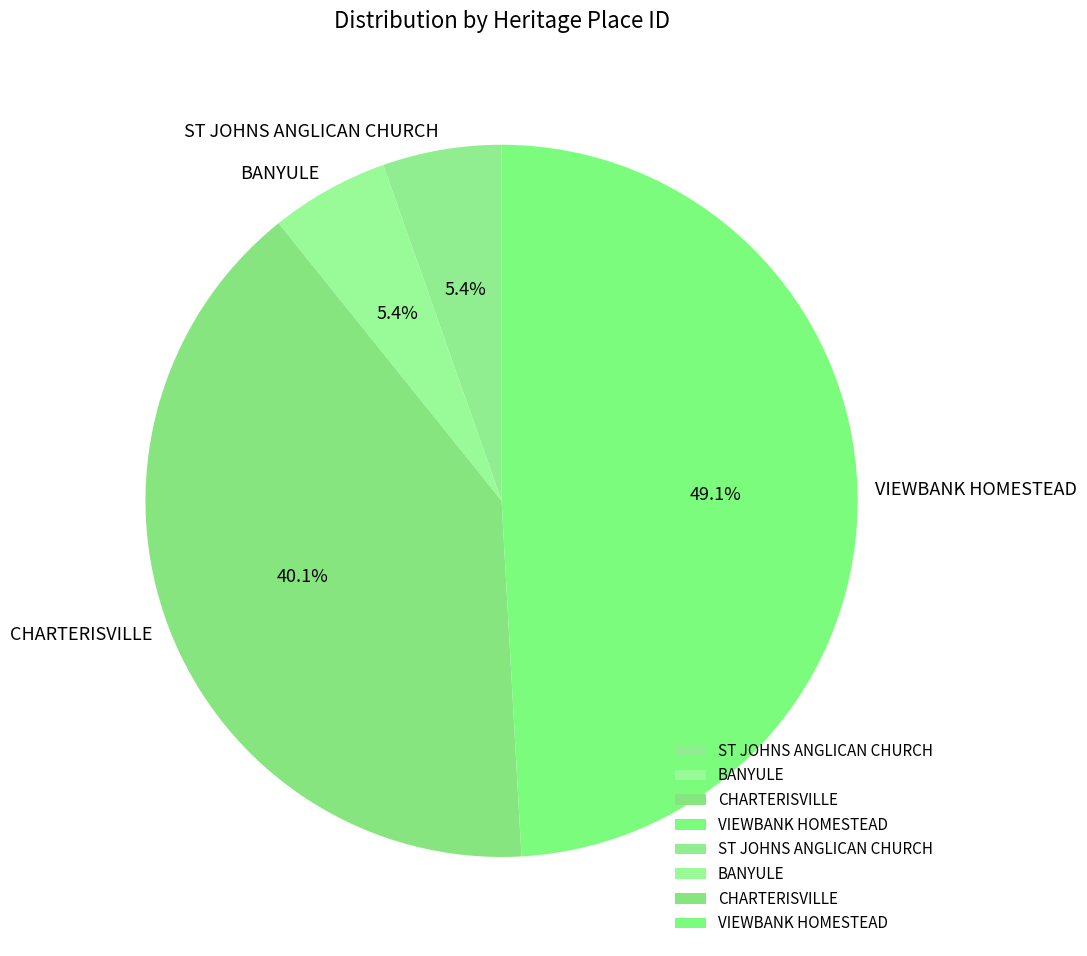

What is the total percentage of BANYULE and VIEWBANK HOMESTEAD?

54.5%